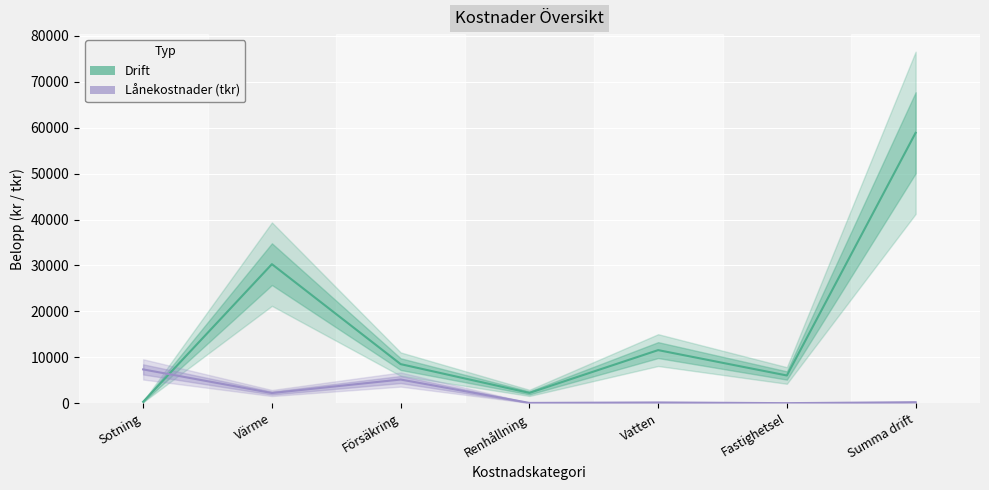

What position from the right is Försäkring?

5